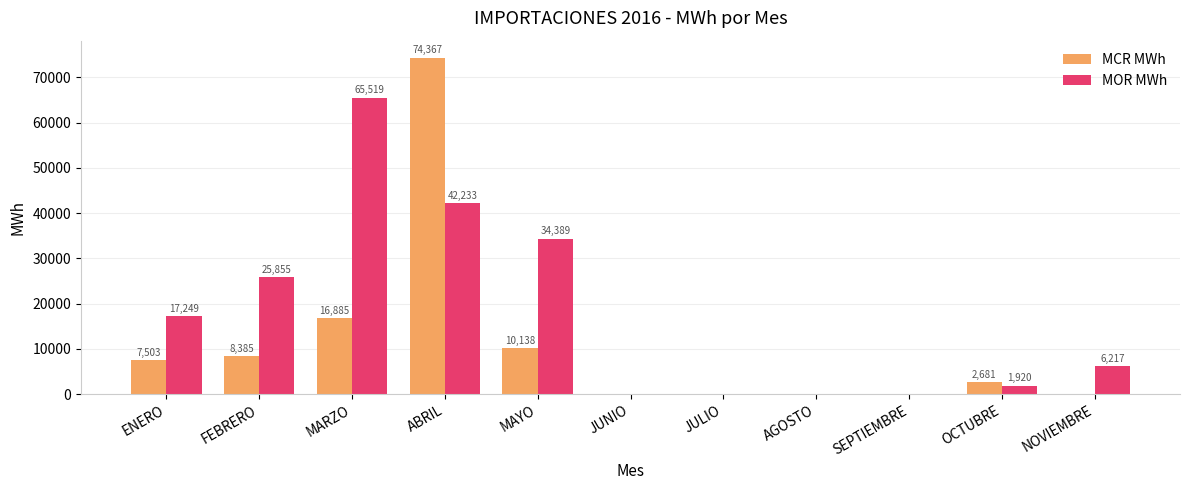

Between ENERO and MARZO, which series saw the biggest shift?

MOR MWh